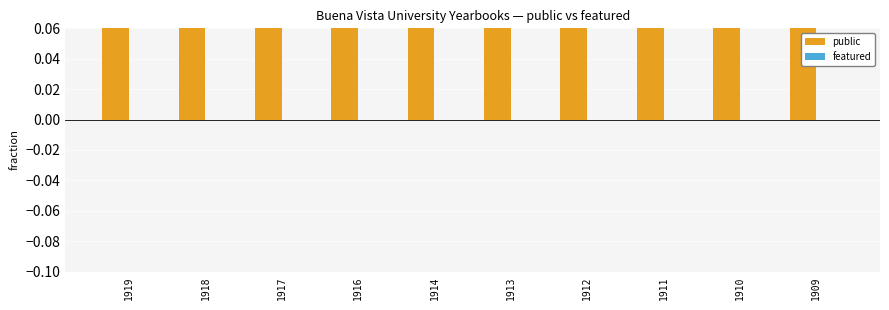

How many bars are there in total?

20